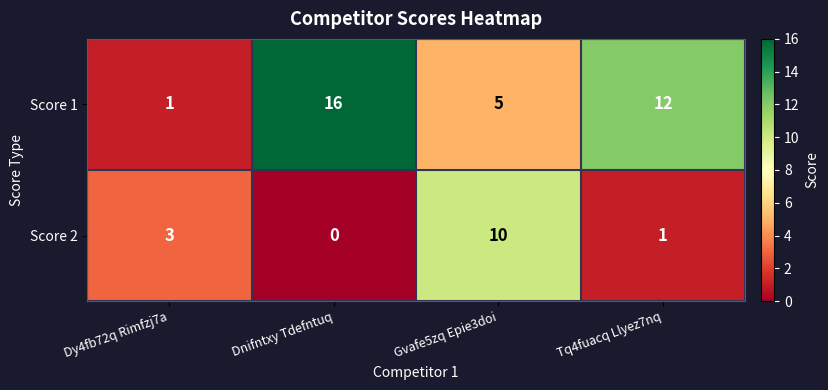

How many categories are shown in the chart?

4